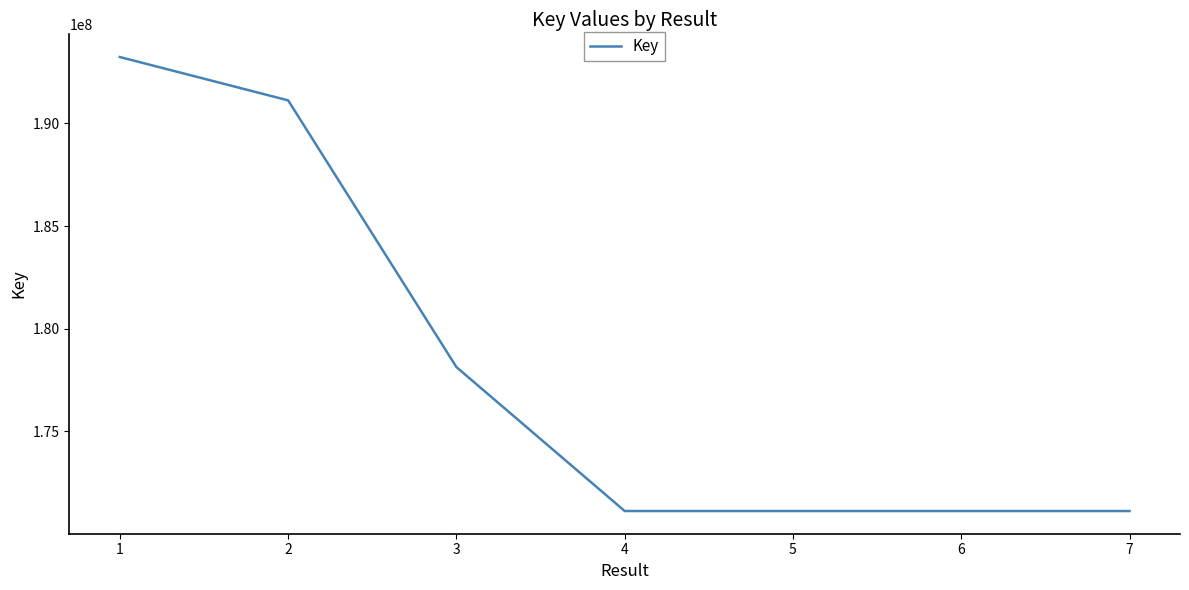

What is the difference between the second highest and second lowest values?

19989993